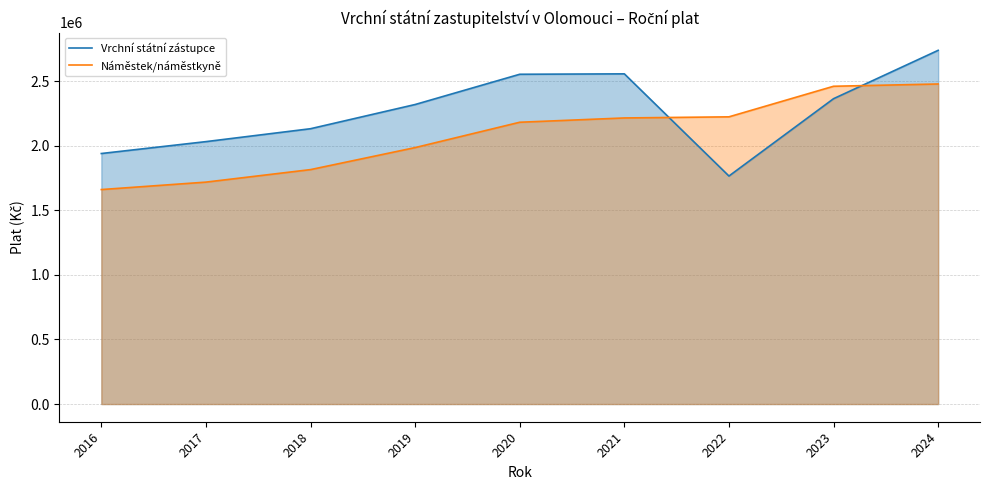

Reading left to right, transcribe all the data shown in this chart.

Vrchní státní zástupce: 1938910	2030913	2130866	2318183	2552261	2555503	1764680	2363249	2737503
Náměstek/náměstkyně: 1659963	1717557	1814408	1984779	2180984	2214156	2222781	2459415	2477026